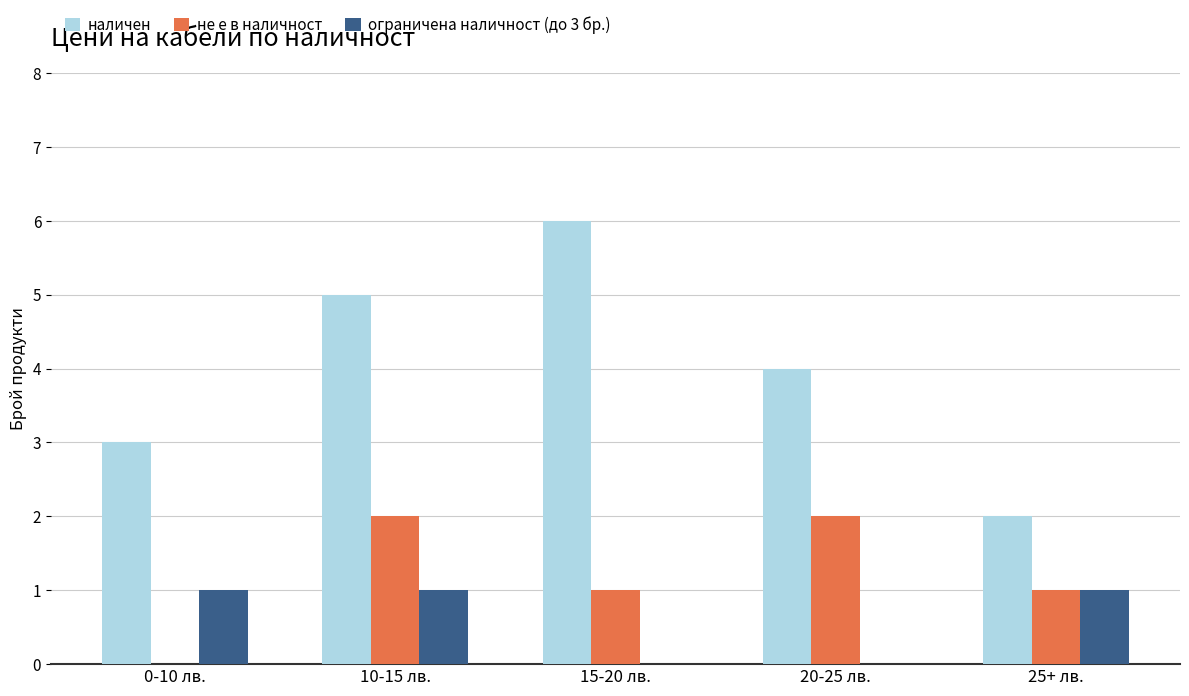

Are the bars grouped side by side (vs. stacked)?

Yes